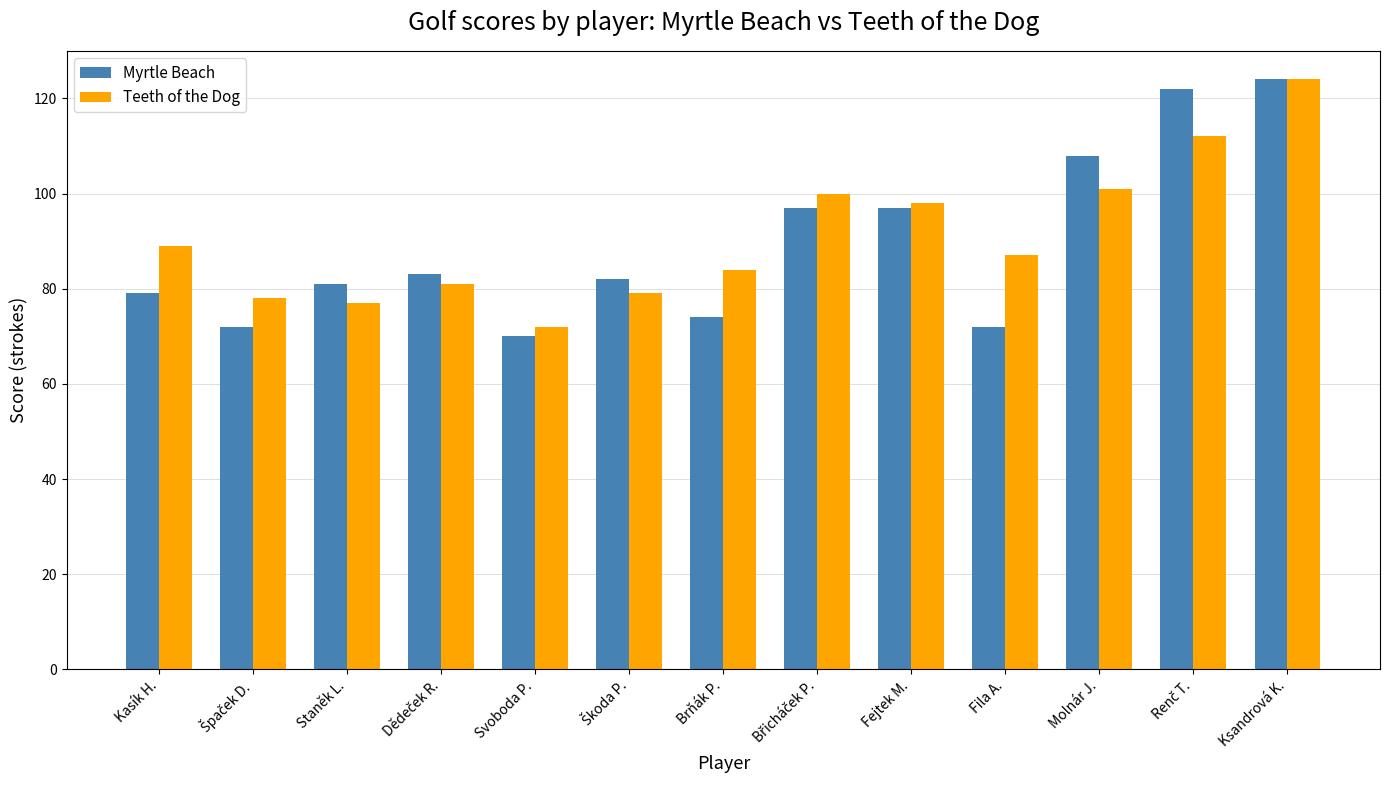

The value of Teeth of the Dog at Fejtek M. is 98. True or false?

True